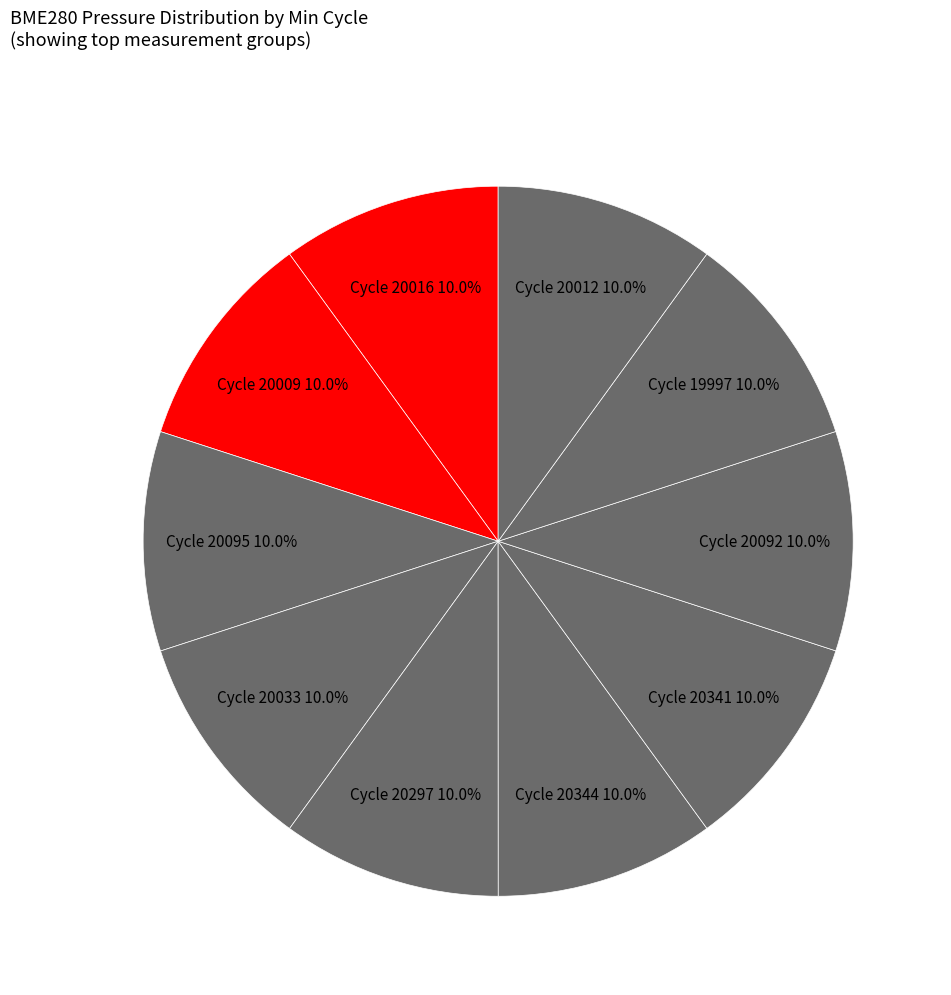

Is there a majority slice in this chart?

No